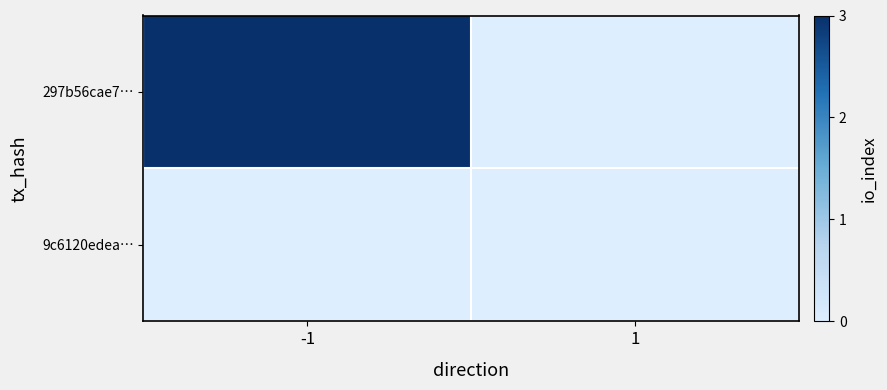

At how many categories does at least one series exceed 2?

1